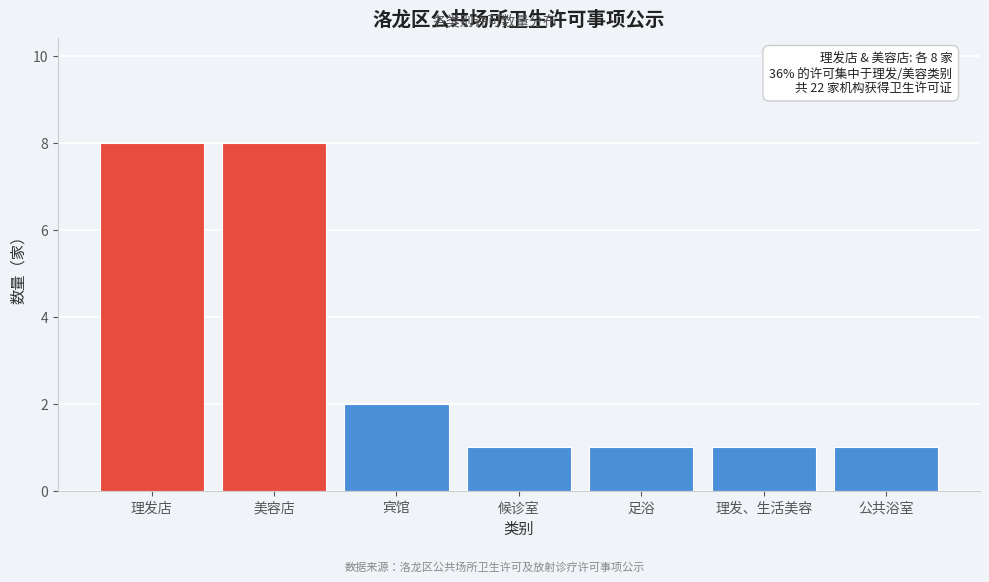

Reading left to right, what are all the values shown in this chart?

理发店=8	美容店=8	宾馆=2	候诊室=1	足浴=1	理发、生活美容=1	公共浴室=1